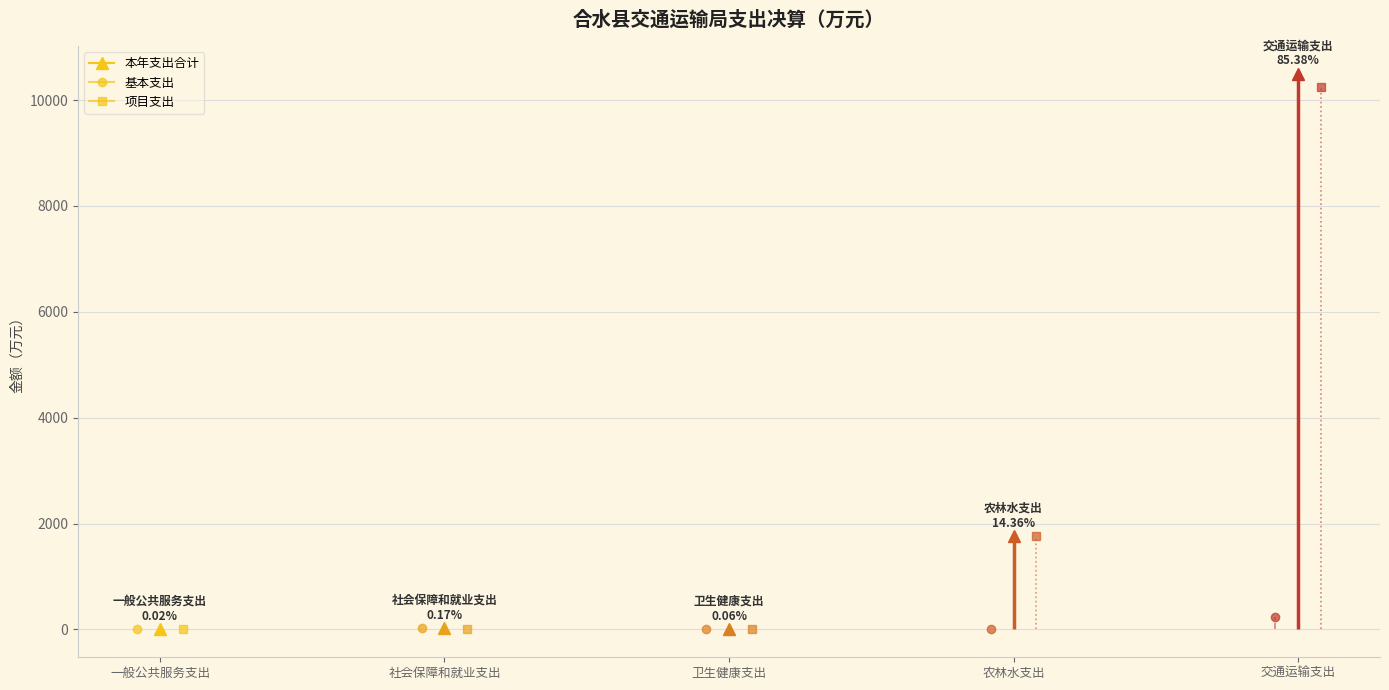

Reading right to left, transcribe all the data shown in this chart.

本年支出合计: 10494.3	1765.5	7.1	21.3	3.0
基本支出: 243.6	0.0	7.1	21.3	3.0
项目支出: 10250.8	1765.5	0.0	0.0	0.0